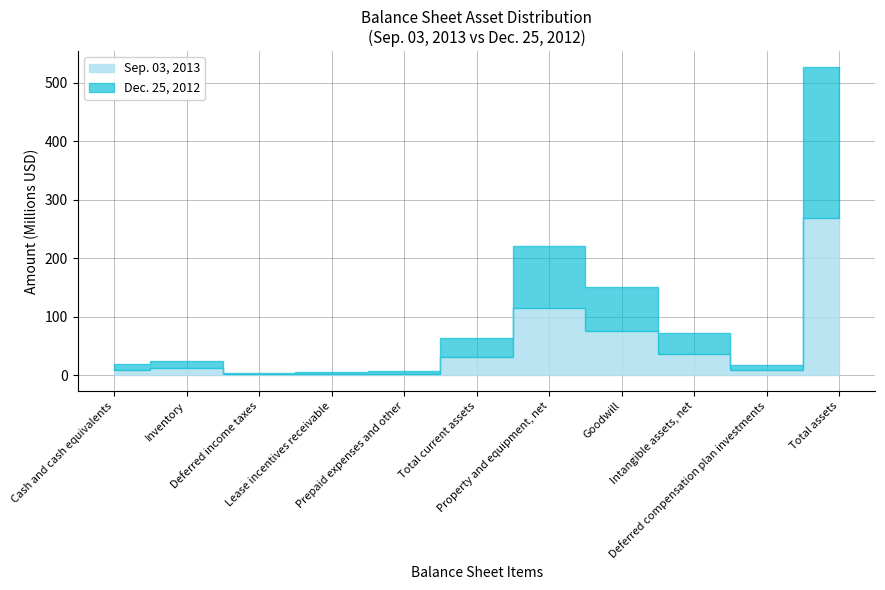

Is it true that Sep. 03, 2013 equals 8711000 at Cash and cash equivalents?

True